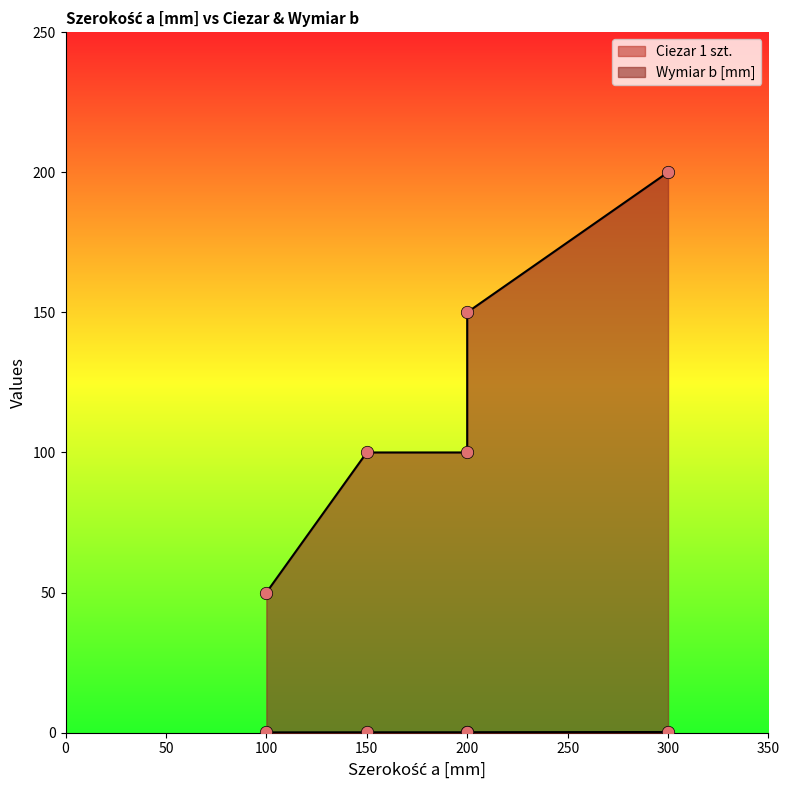

At which category is the sum across all series the highest?

300